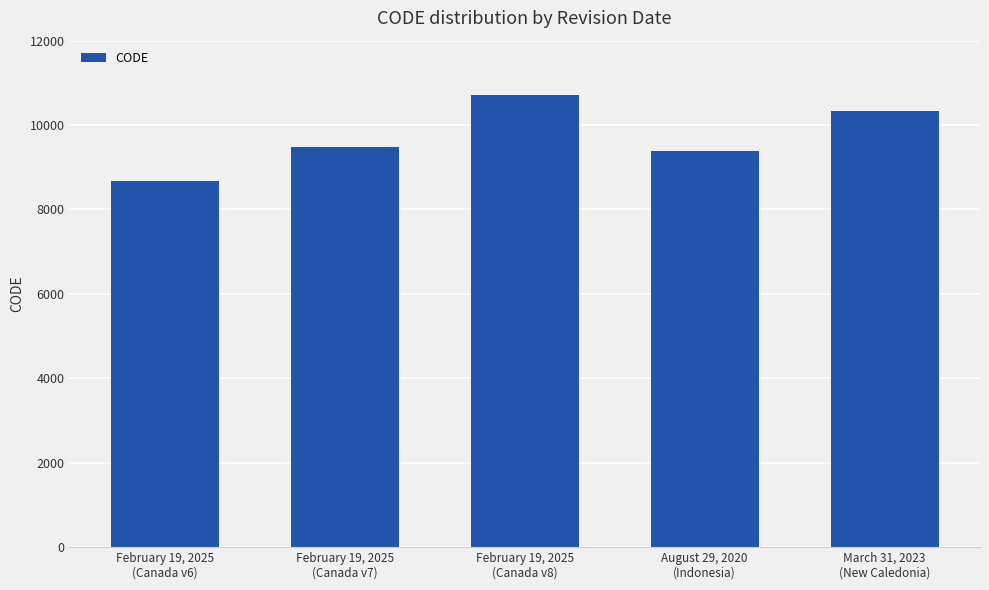

What is the difference between the maximum and minimum values?

2031